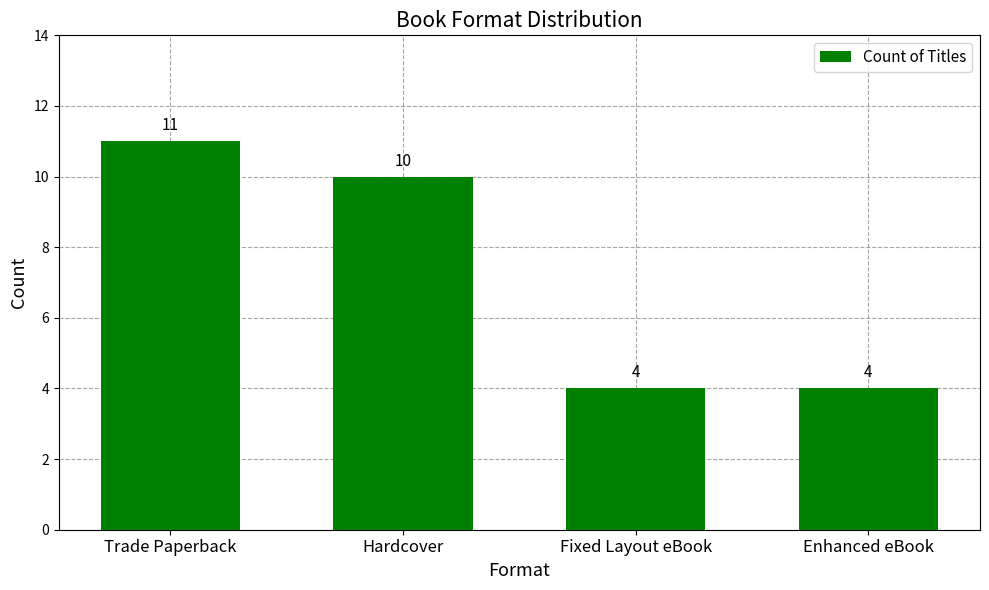

Read the value at Hardcover.

10